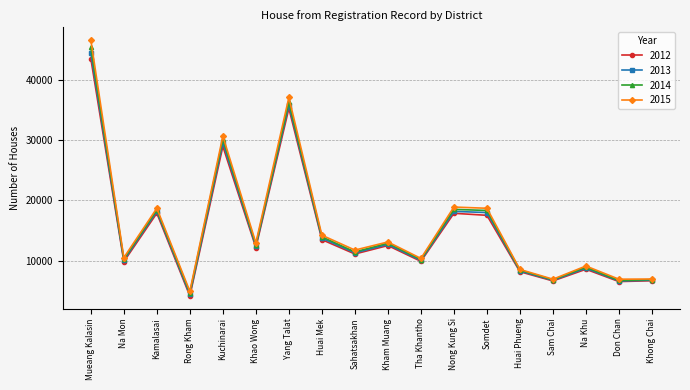

How many values in the 2014 series are below 12684?

9